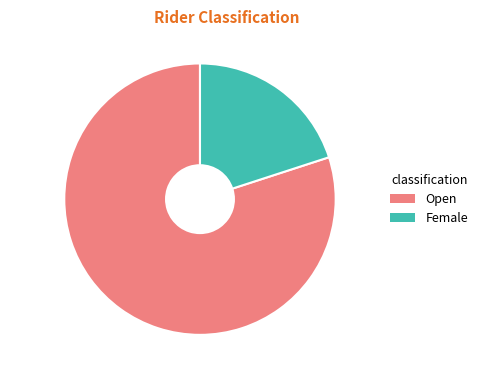

Between Female and Open, which is larger?

Open